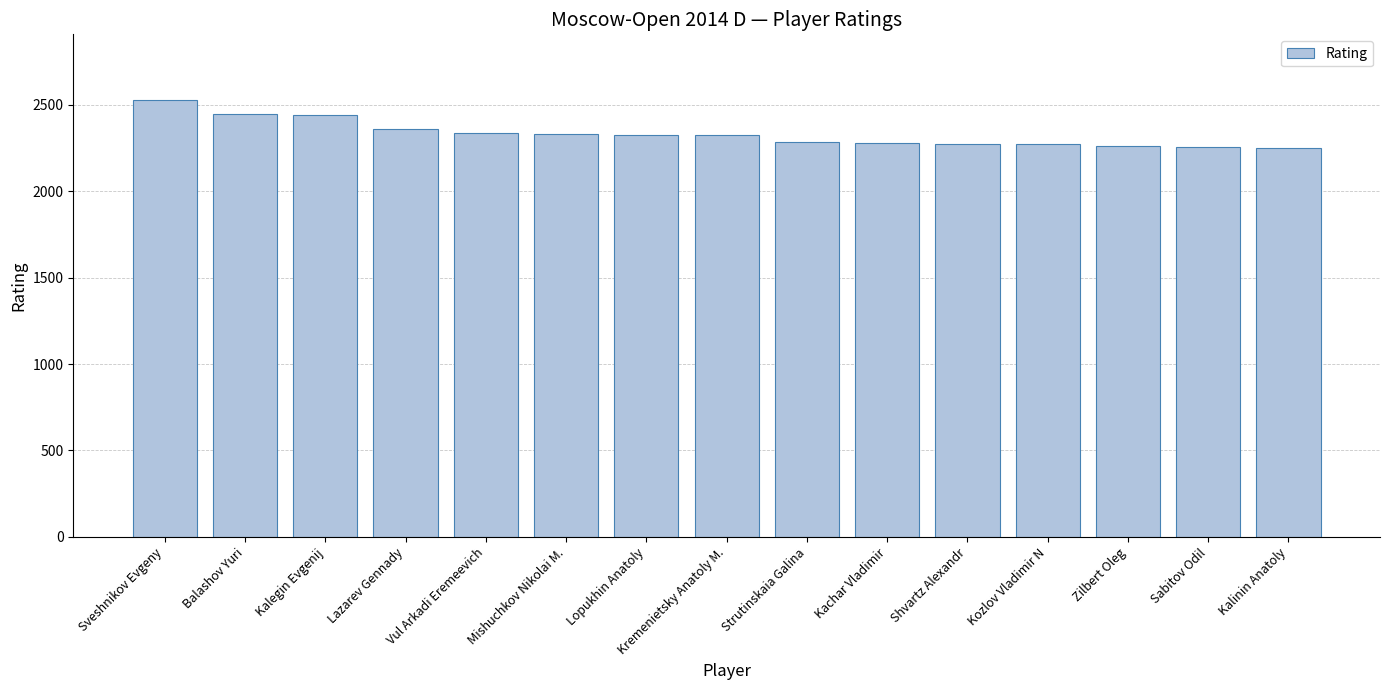

Are the bars horizontal?

No